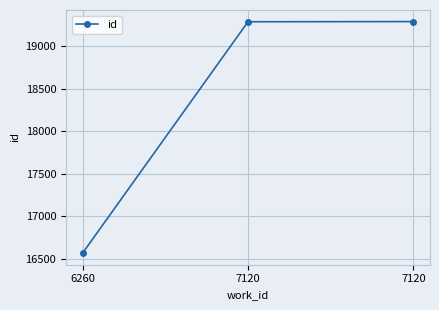

What is the greatest value displayed?

19292